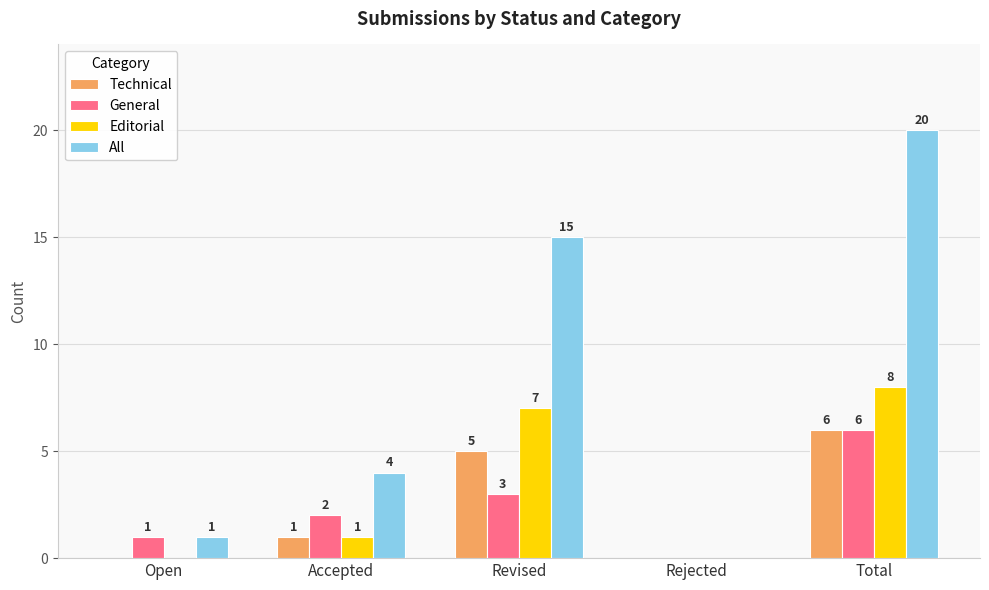

Reading right to left, list all the values displayed in this chart.

Technical: 6	0	5	1	0
General: 6	0	3	2	1
Editorial: 8	0	7	1	0
All: 20	0	15	4	1